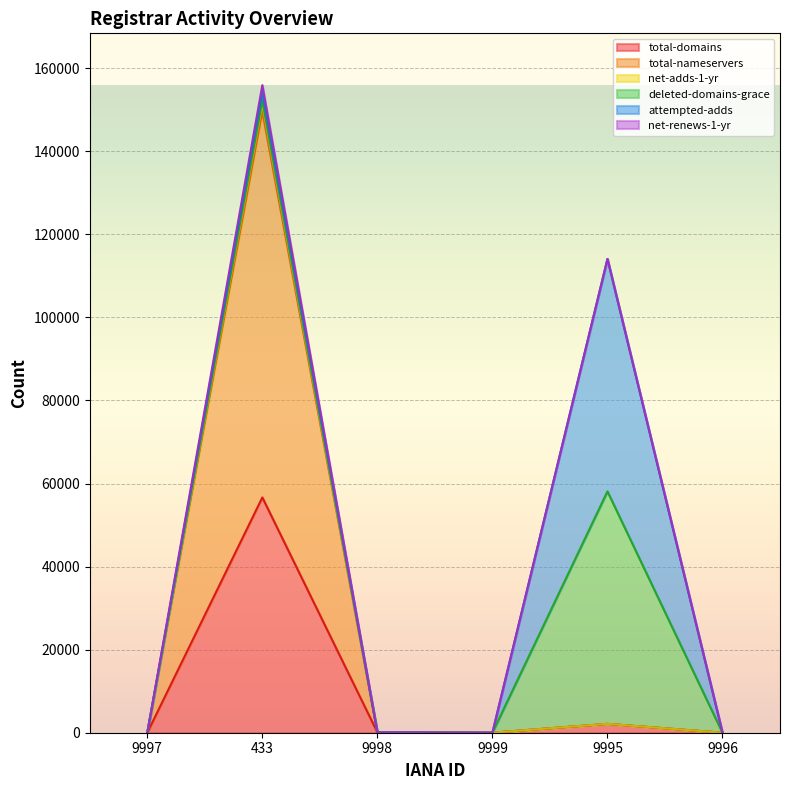

How many lines are shown in the chart?

6